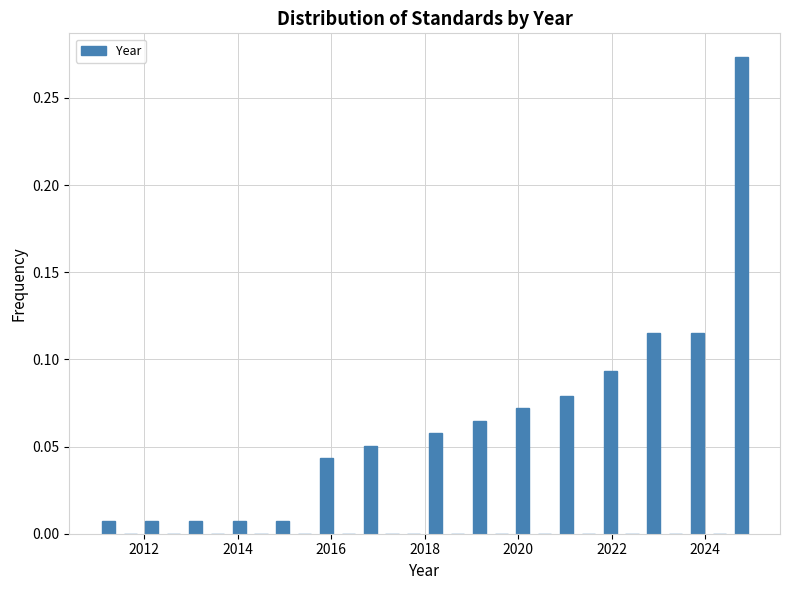

Read against the x-axis, roughly where is the centre of the tallest bar?

2024.8